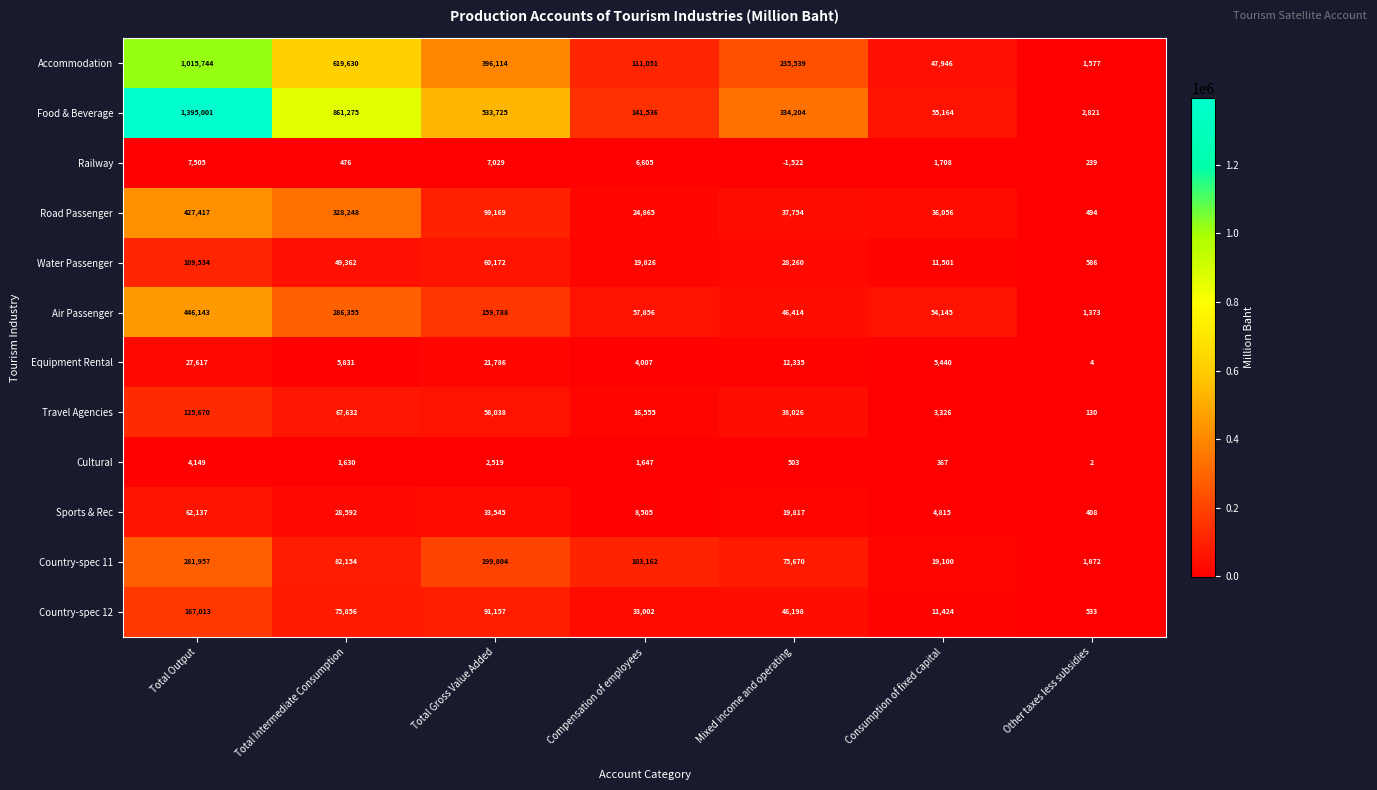

What is the difference between the maximum and minimum values in the Equipment Rental series?

27613